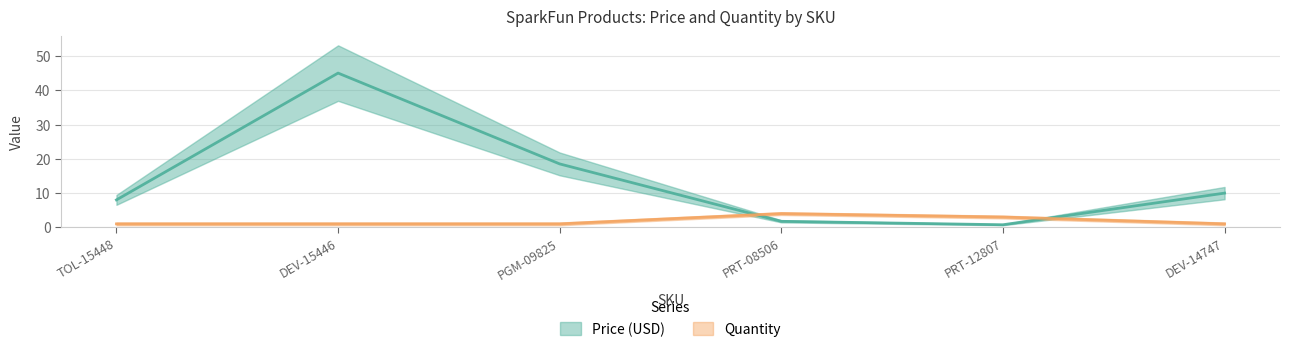

Reading left to right, transcribe all the data shown in this chart.

Price (USD): 8.0	45.0	18.5	1.8	0.8	10.0
Quantity: 1.0	1.0	1.0	4.0	3.0	1.0